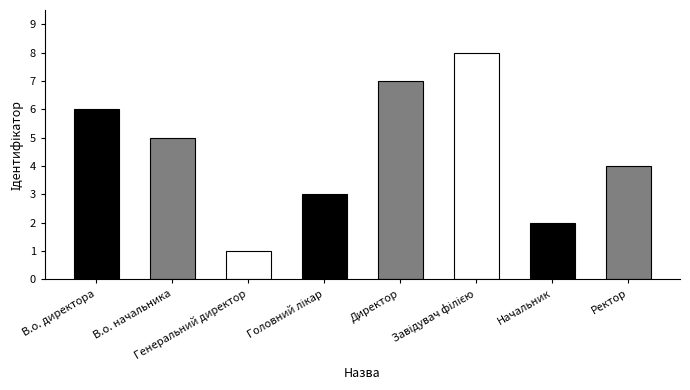

How many data points are less than 5?

4